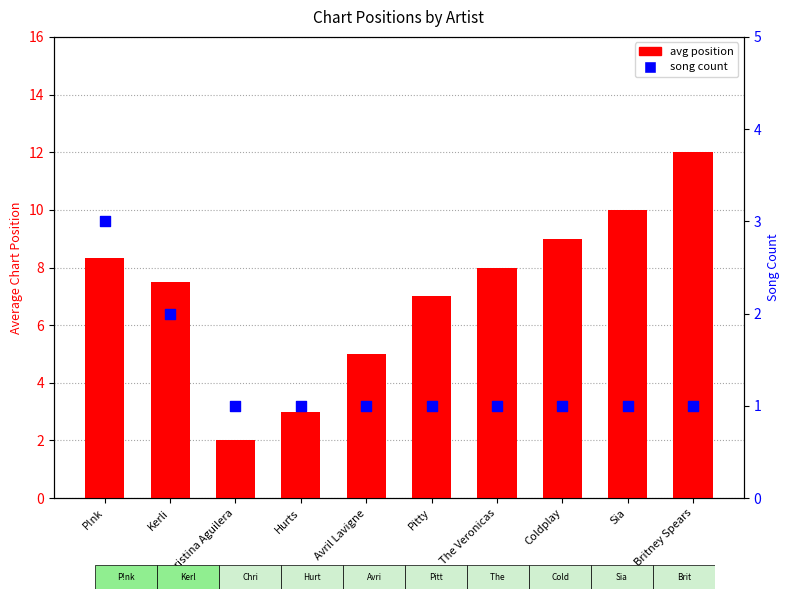

Which series reaches the minimum Y coordinate?

song count